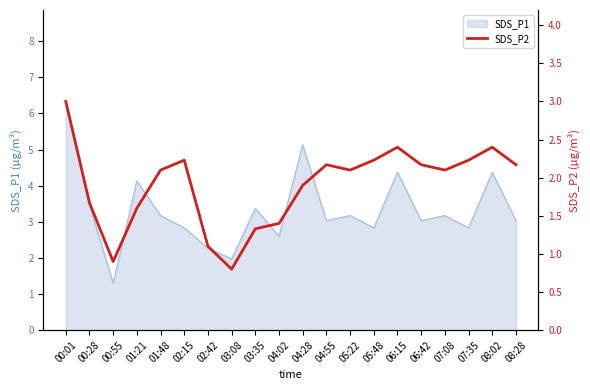

Where is the first local minimum?

00:55